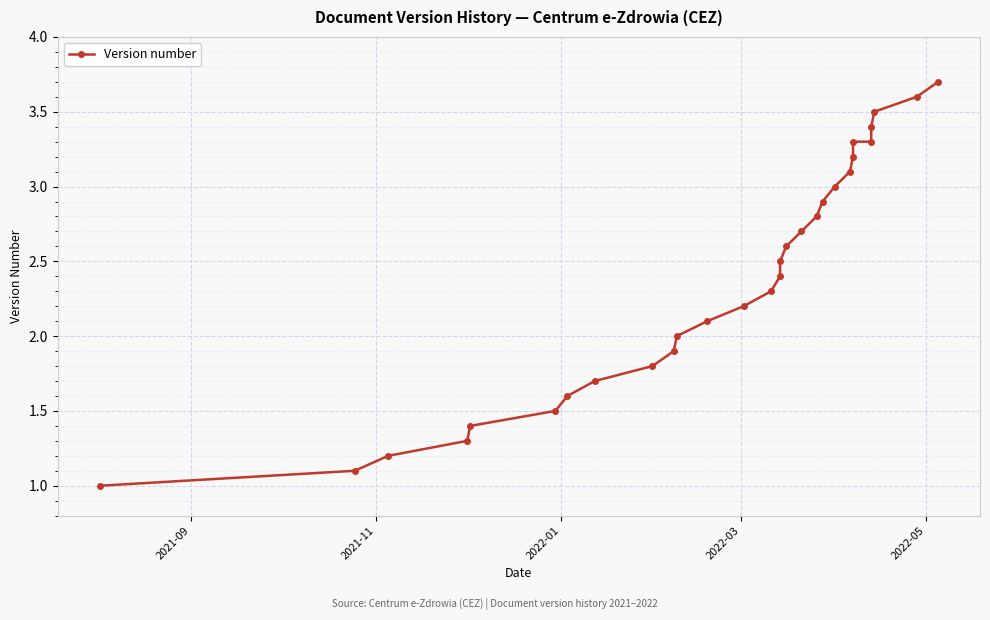

How many categories are shown in the chart?

29